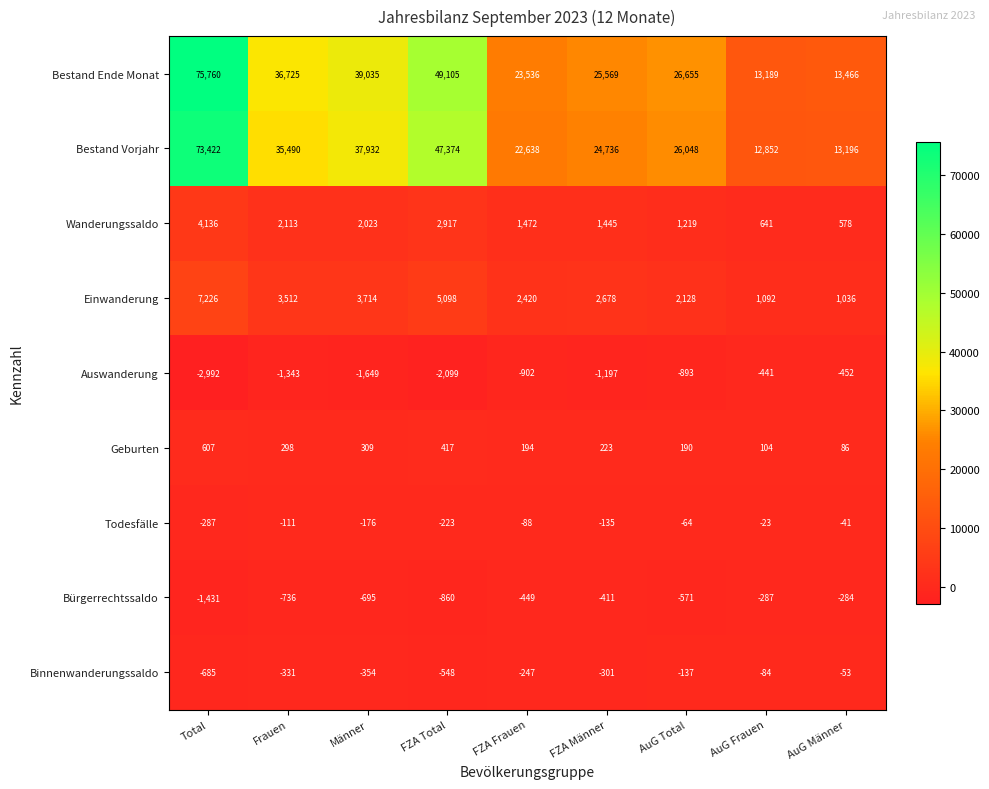

At which category does the chart reach its minimum across all series?

Total